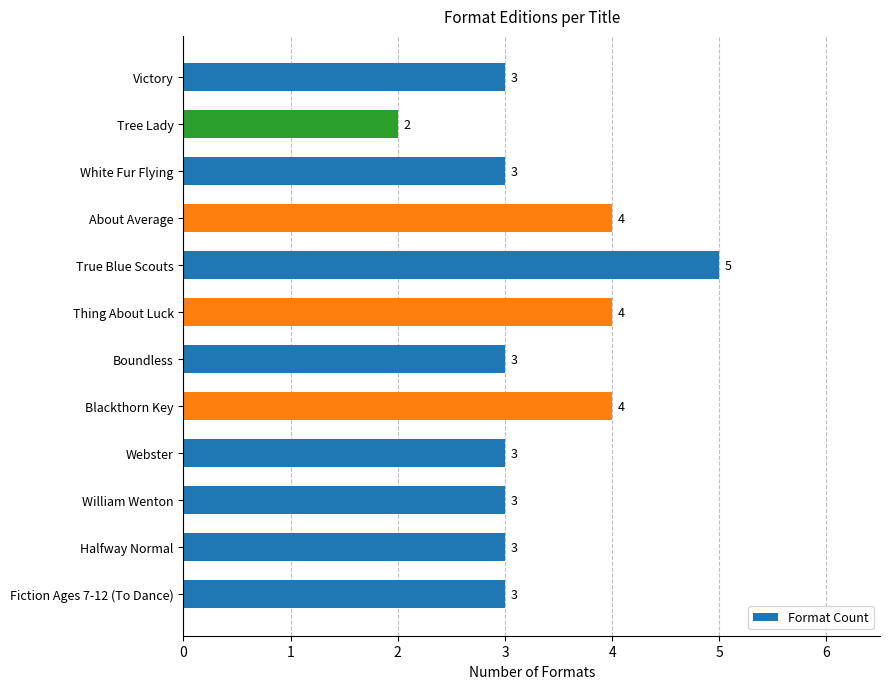

Which category has the highest value across all series?

True Blue Scouts